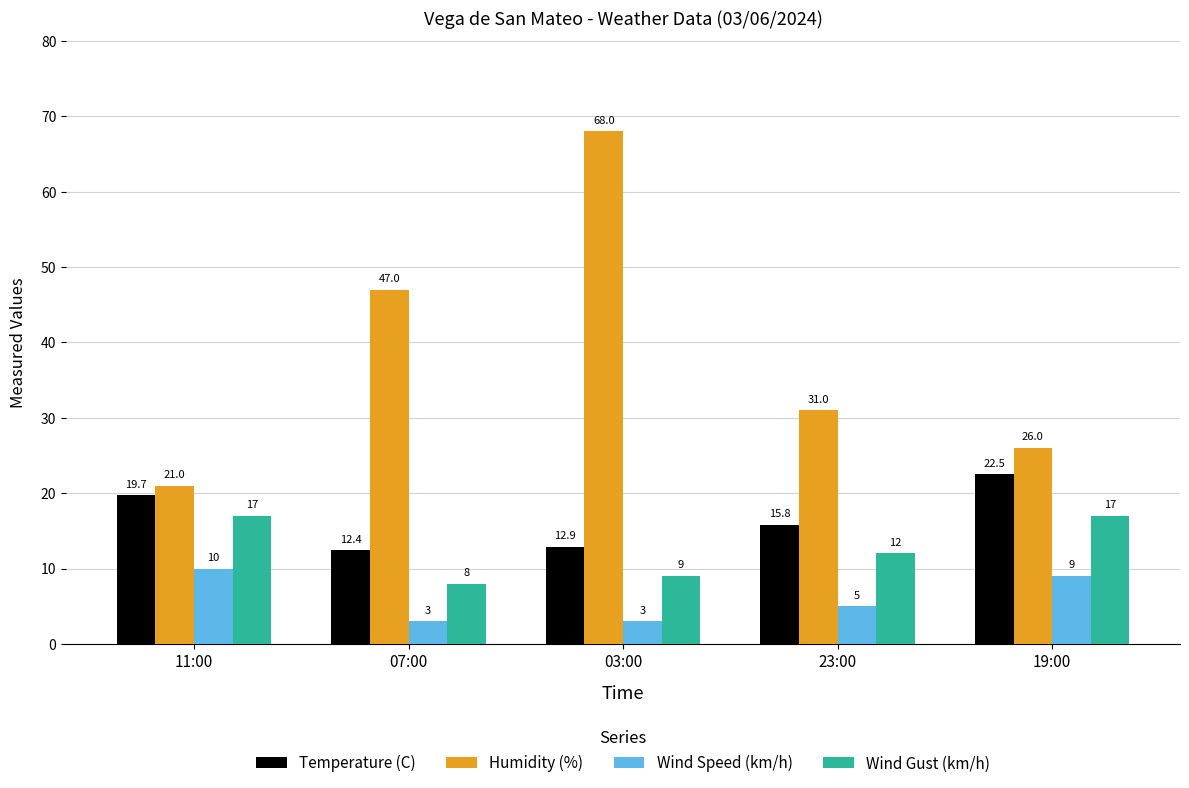

Which series has the largest total across all categories?

Humidity (%)